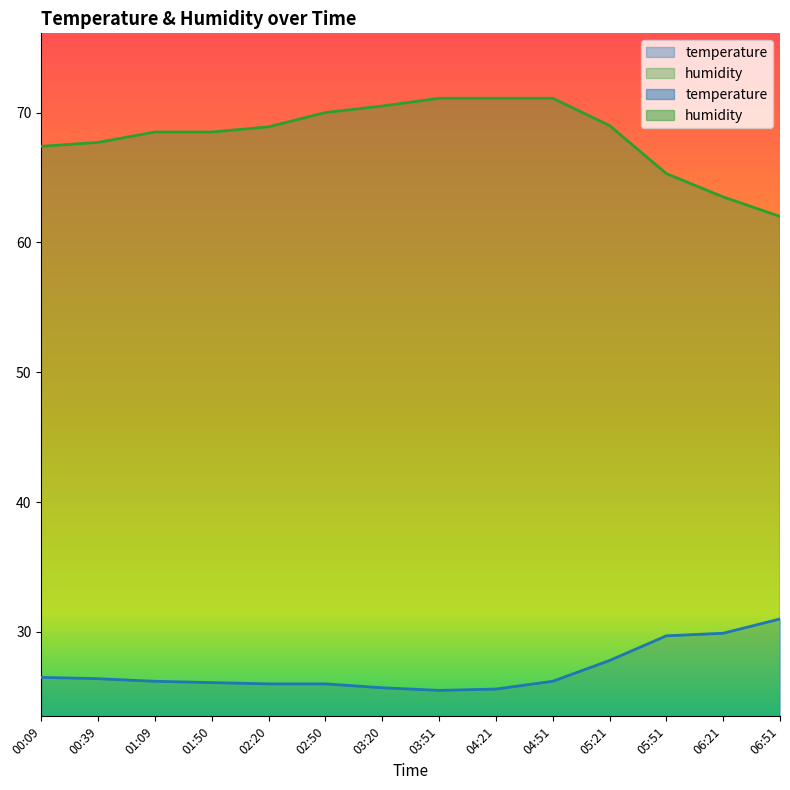

Which series has the largest total across all categories?

humidity